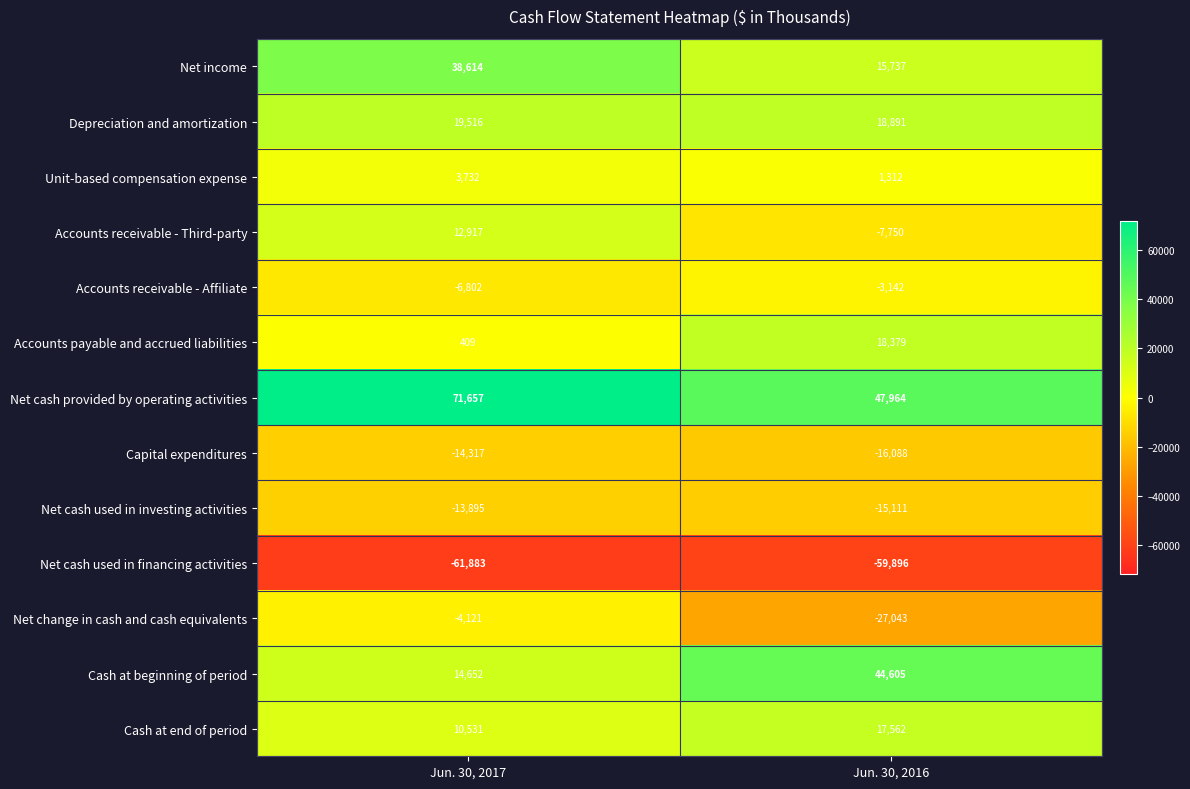

Reading right to left, transcribe all the data shown in this chart.

Net income: 15737	38614
Depreciation and amortization: 18891	19516
Unit-based compensation expense: 1312	3732
Accounts receivable - Third-party: -7750	12917
Accounts receivable - Affiliate: -3142	-6802
Accounts payable and accrued liabilities: 18379	409
Net cash provided by operating activities: 47964	71657
Capital expenditures: -16088	-14317
Net cash used in investing activities: -15111	-13895
Net cash used in financing activities: -59896	-61883
Net change in cash and cash equivalents: -27043	-4121
Cash at beginning of period: 44605	14652
Cash at end of period: 17562	10531